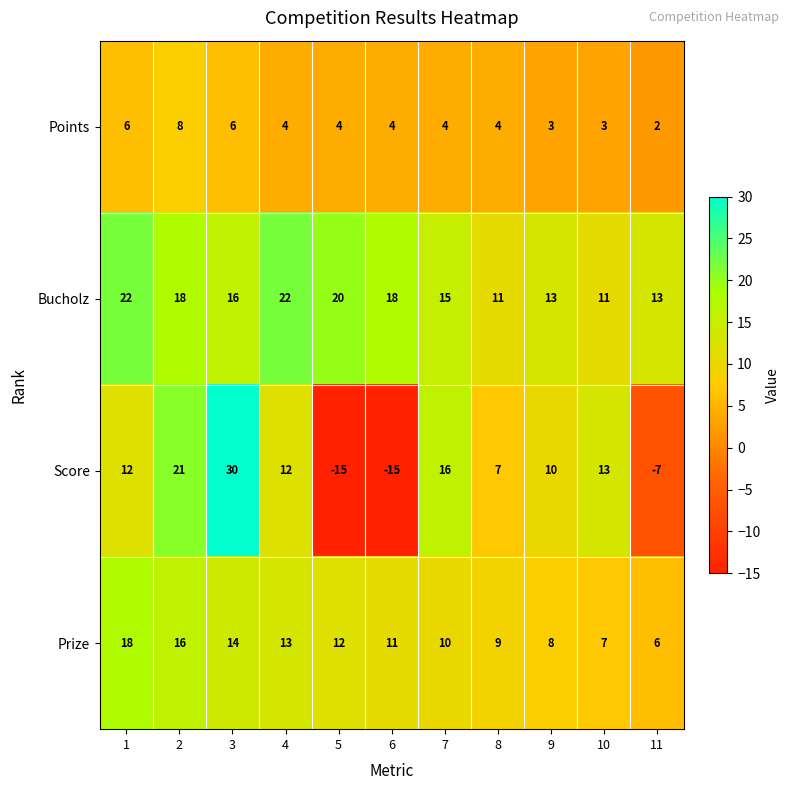

Which label corresponds to the largest value in the chart?

3